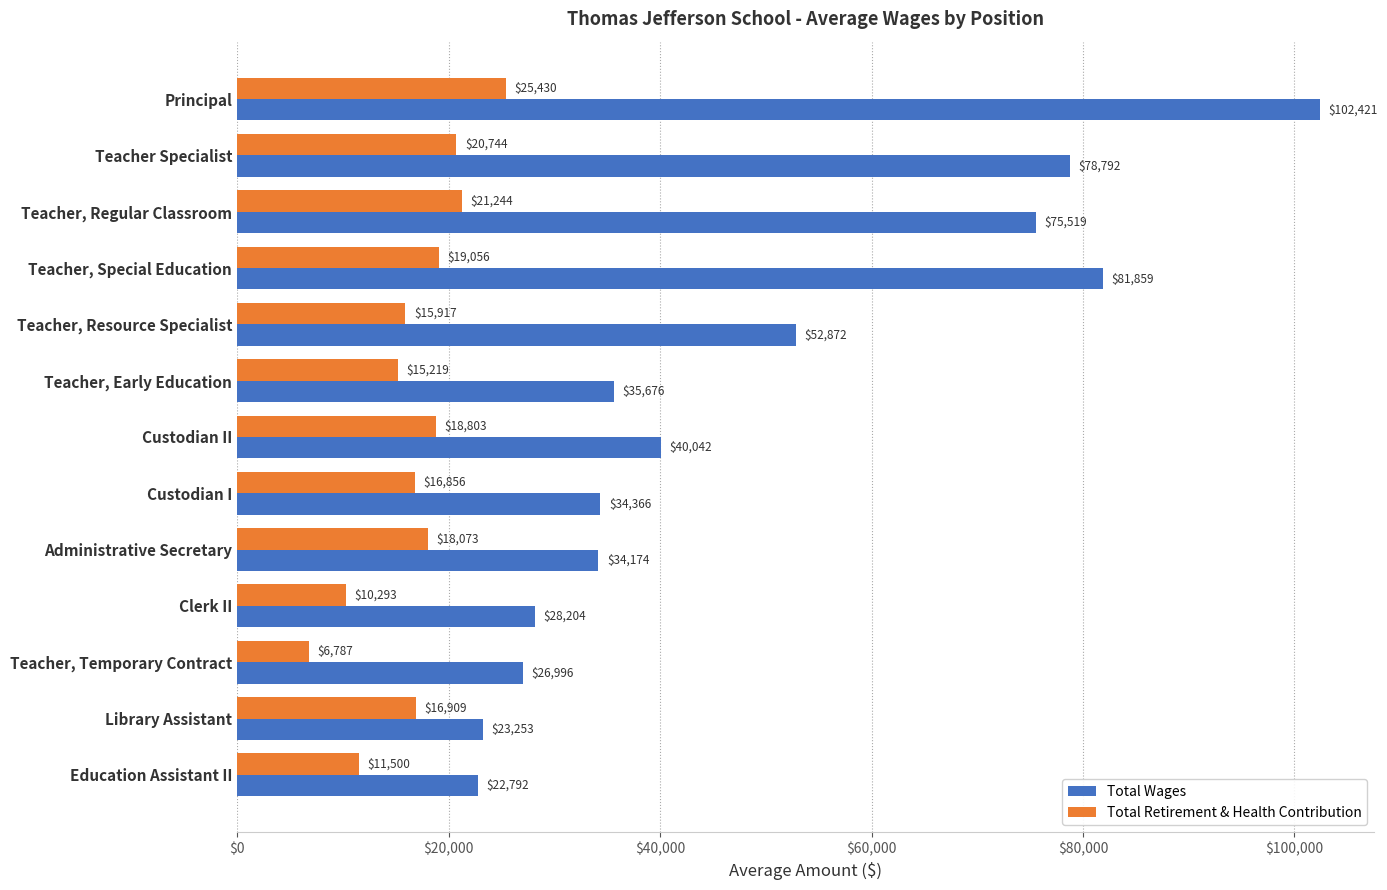

Is the value of Total Retirement & Health Contribution at Clerk II greater than the value of Total Wages at Teacher, Special Education?

No